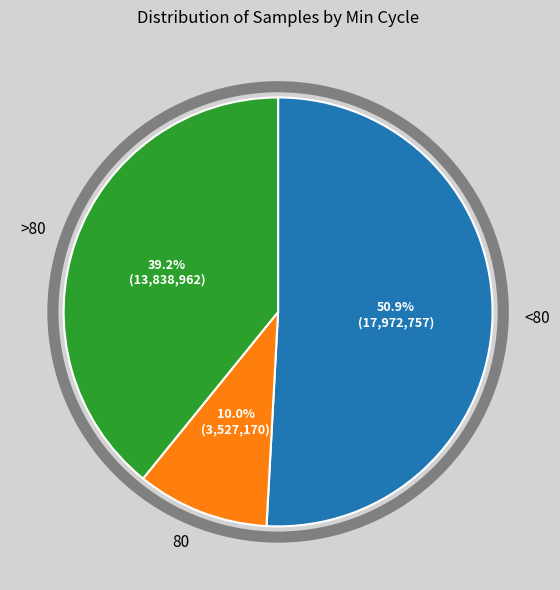

Is there any slice that represents more than half of the pie?

Yes